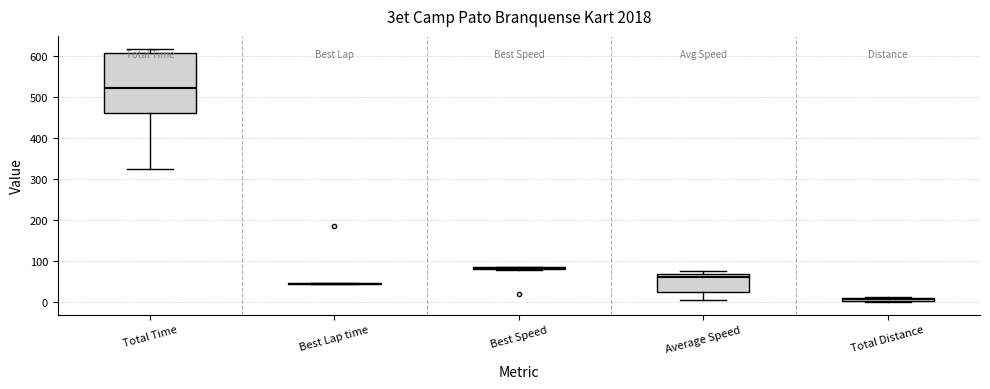

Comparing the boxes themselves (not the whiskers), which one is the tallest?

Total Time